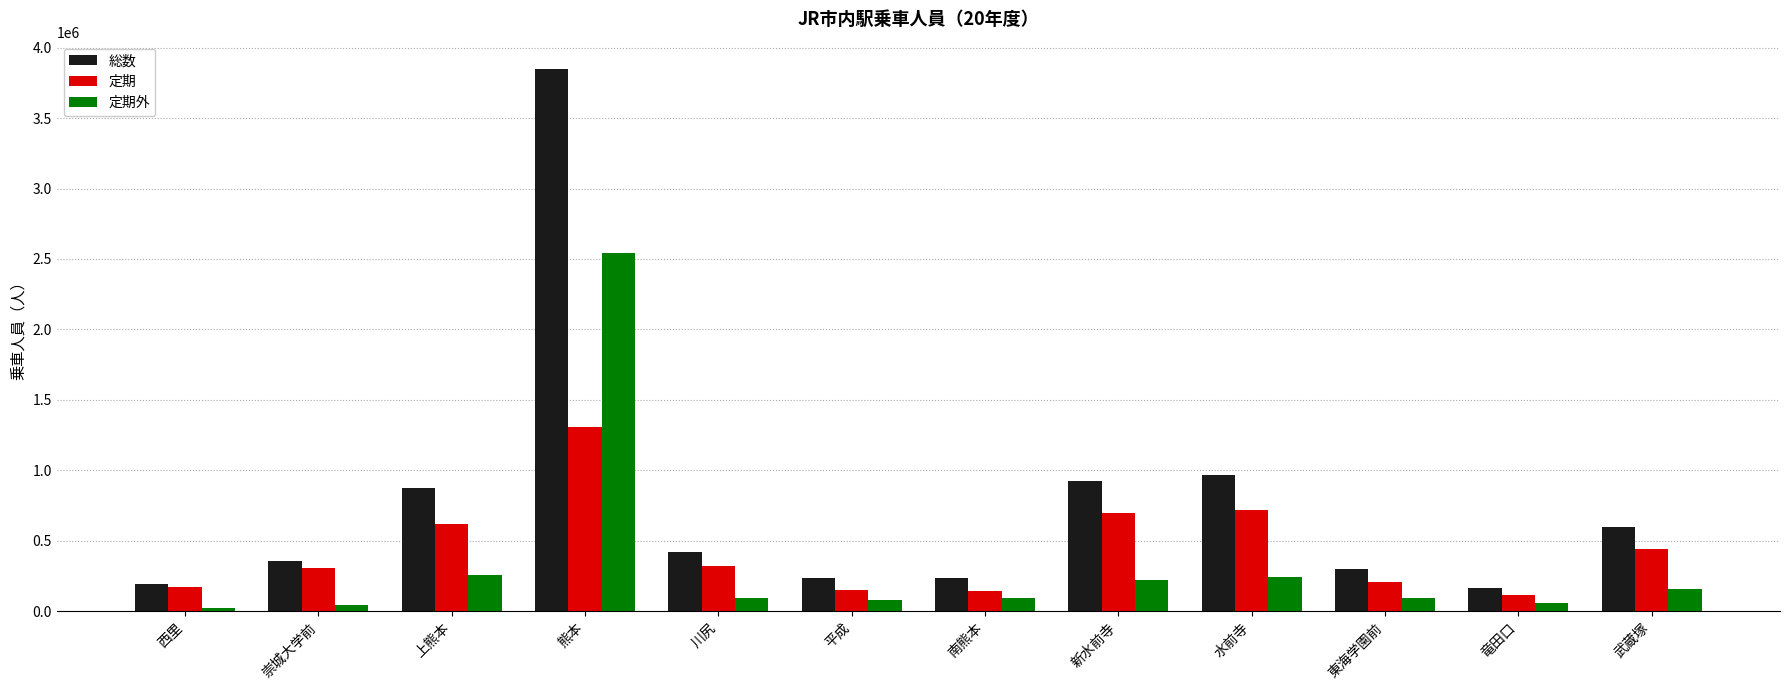

Between 上熊本 and 南熊本, which series saw the biggest shift?

総数